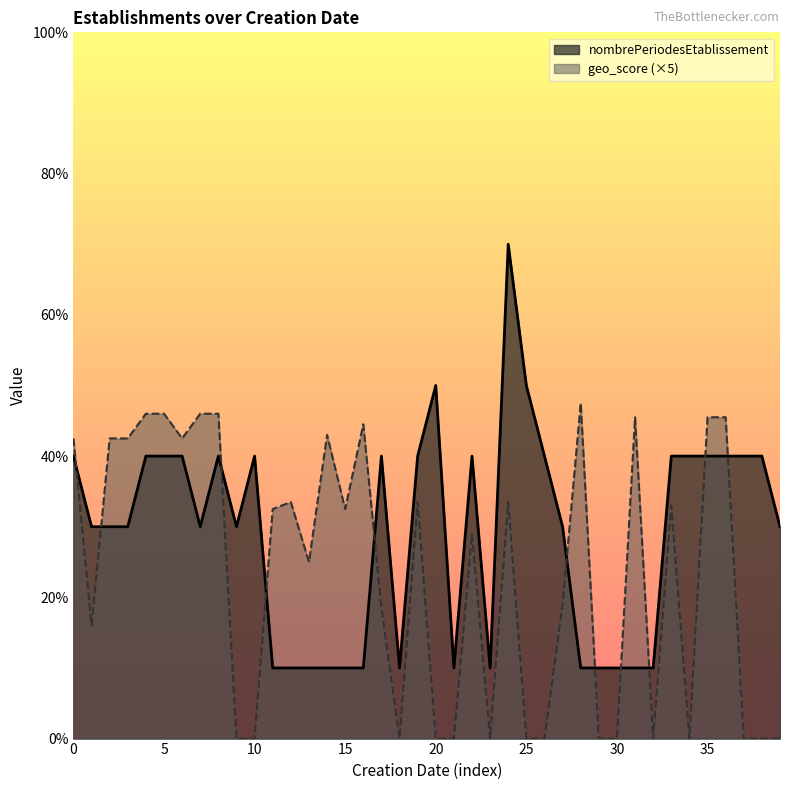

Which series changed the most between  and 1984-03-01?

nombrePeriodesEtablissement